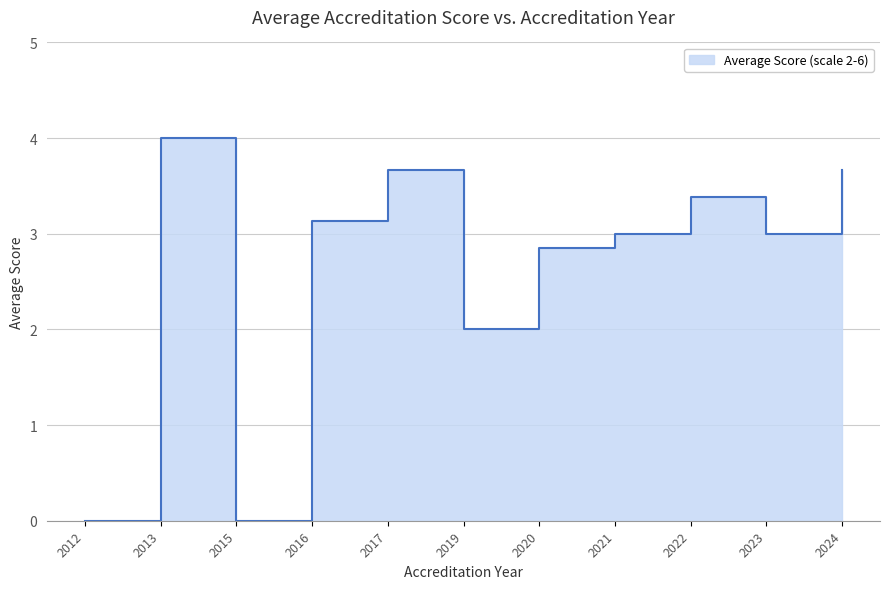

Count the number of data series in this chart.

1